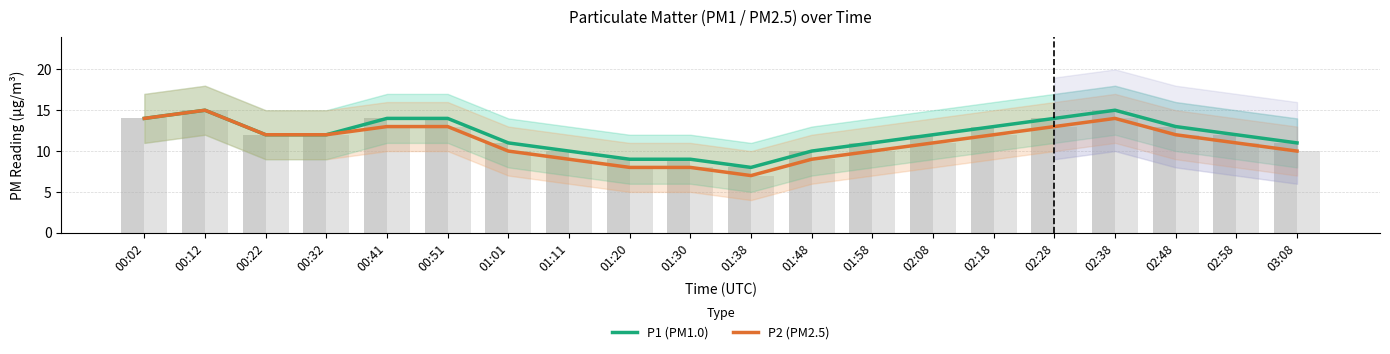

How many data points in P2 (PM2.5) are above 12?

6